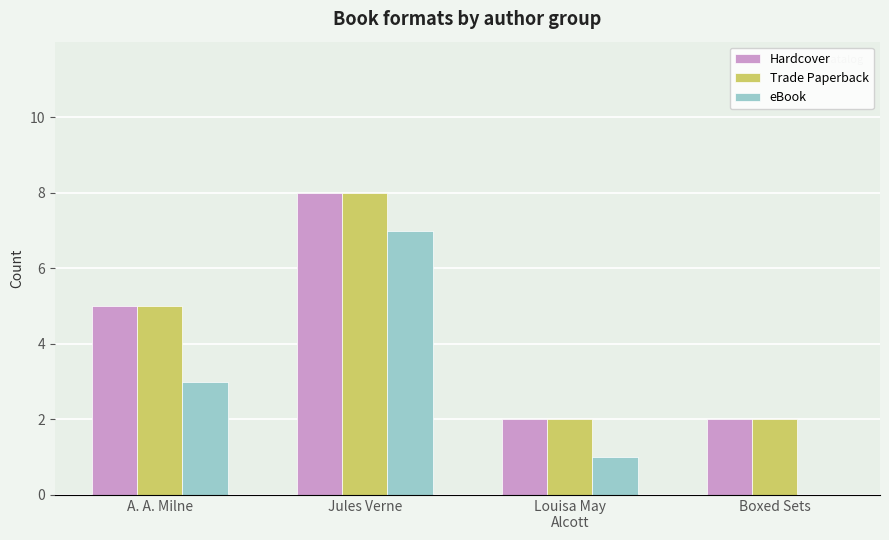

Is it true that Hardcover equals 8 at Jules Verne?

True